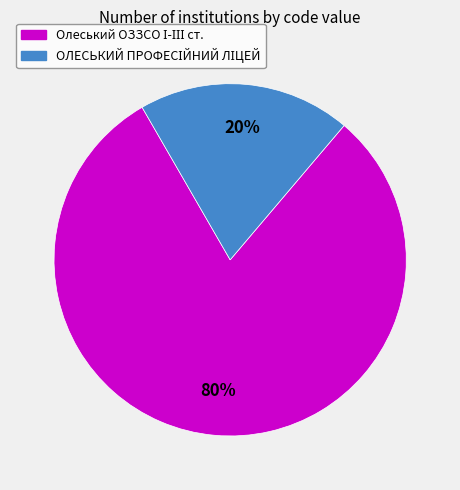

Is there any slice that represents more than half of the pie?

Yes